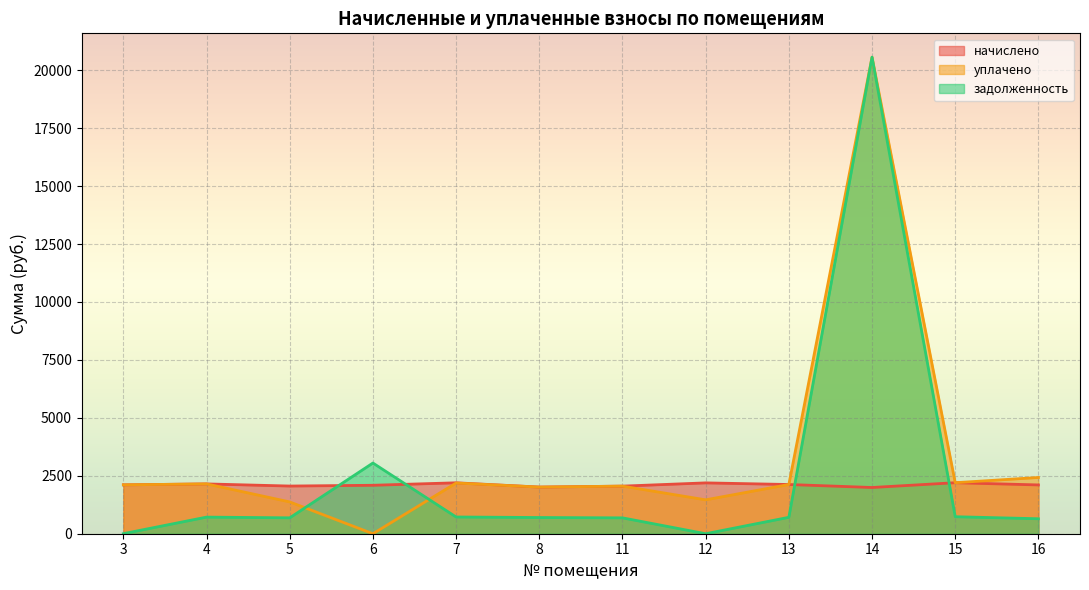

At which category does the chart reach its minimum across all series?

6